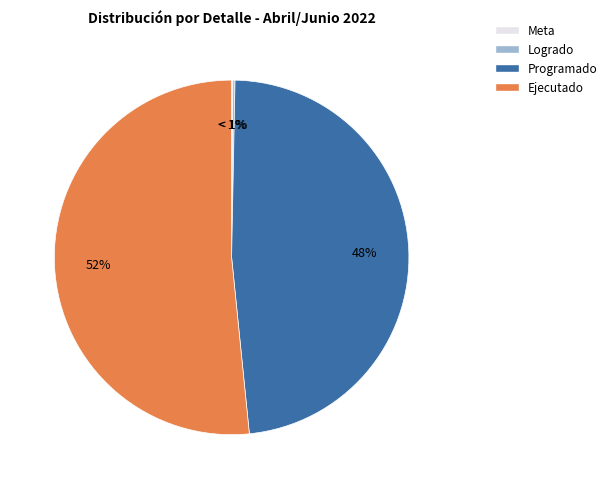

What is the ratio of the value at Programado to the value at Ejecutado?

0.9